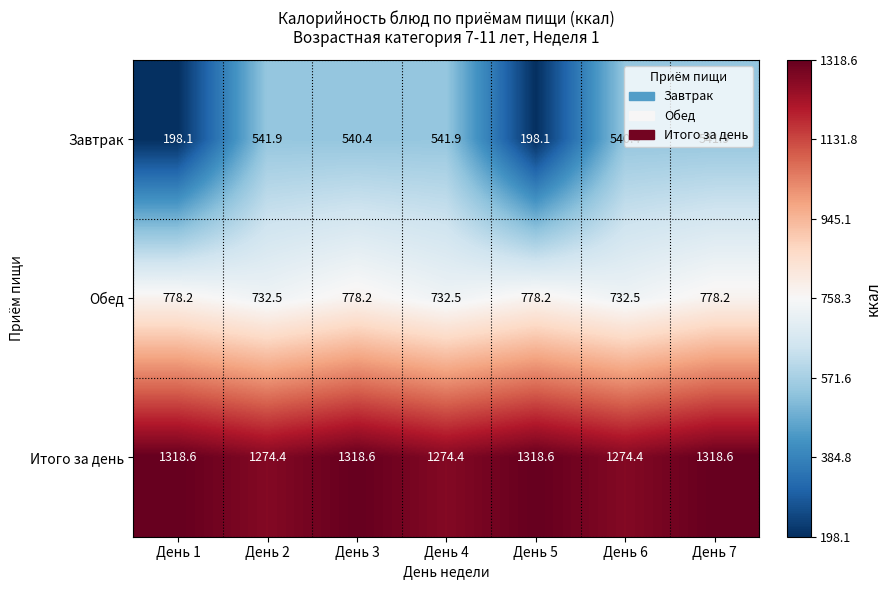

Rank the series at День 3 from lowest to highest value.

Завтрак, Обед, Итого за день